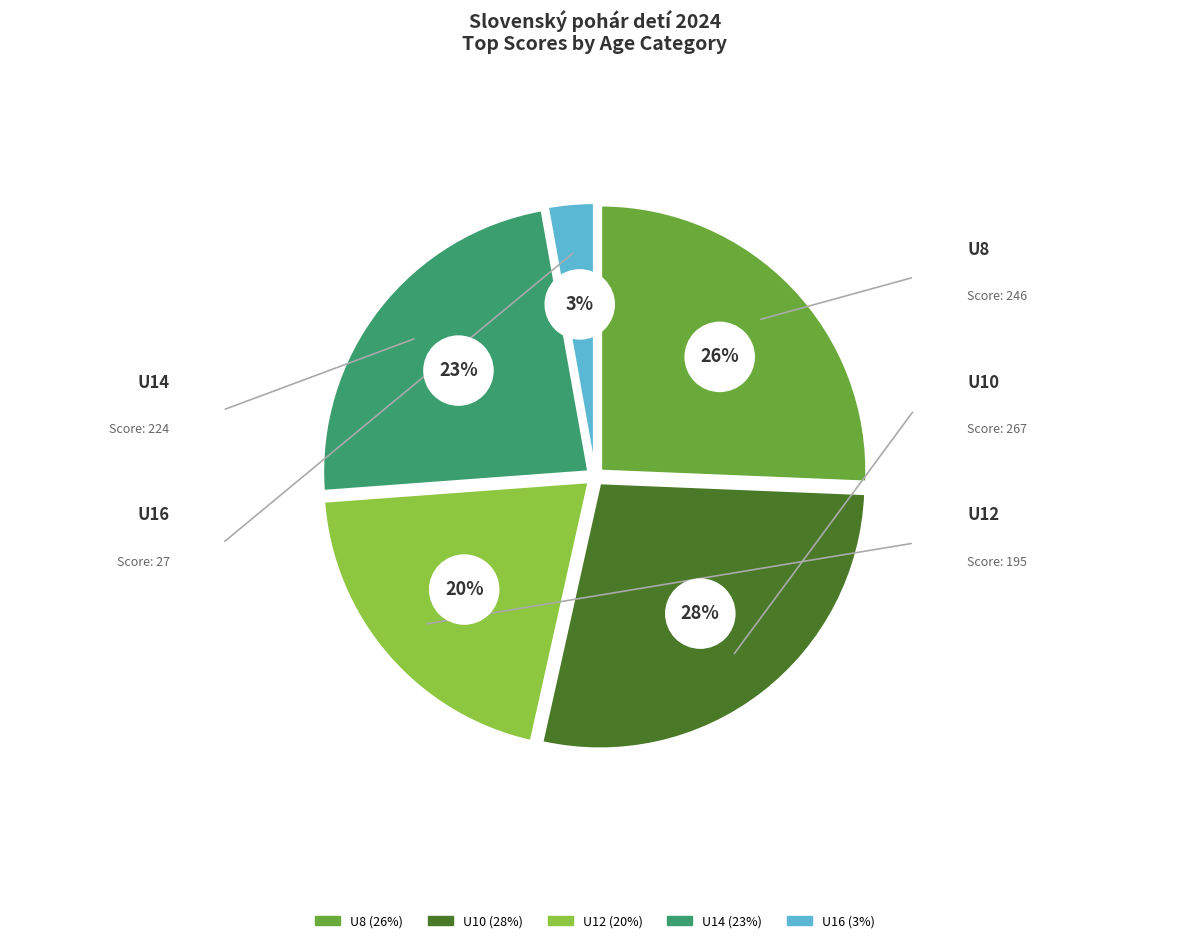

What is the total percentage of U8 and U10?

53.5%